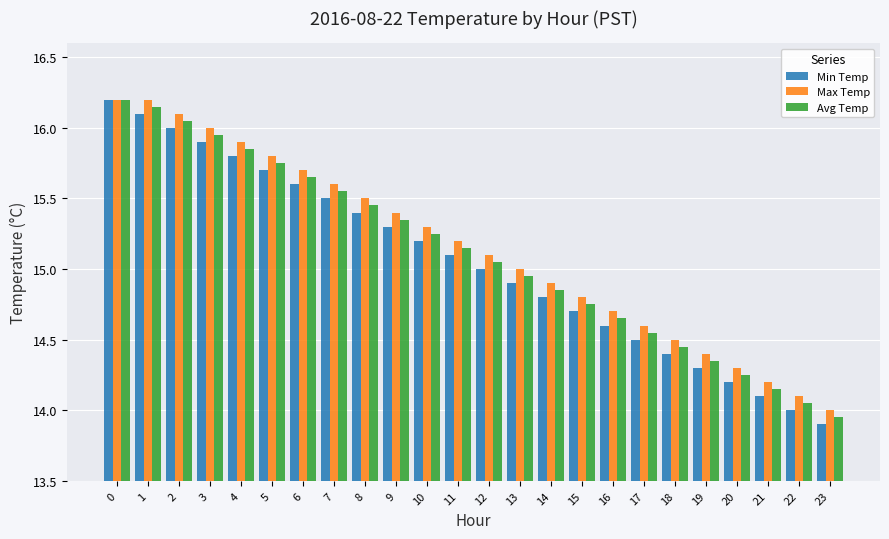

Rank the series by their average value, from highest to lowest.

Max Temp, Avg Temp, Min Temp